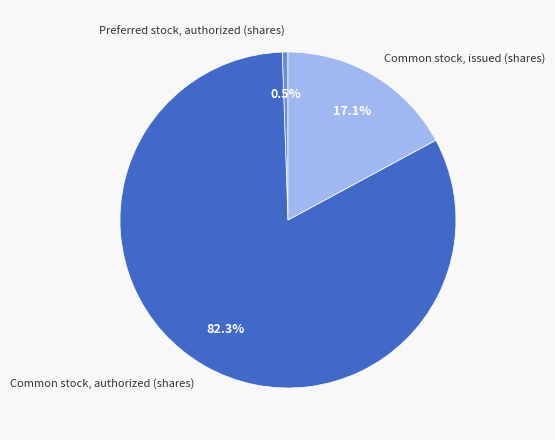

To the nearest percent, what is the difference between the largest and smallest slice percentages?

82%